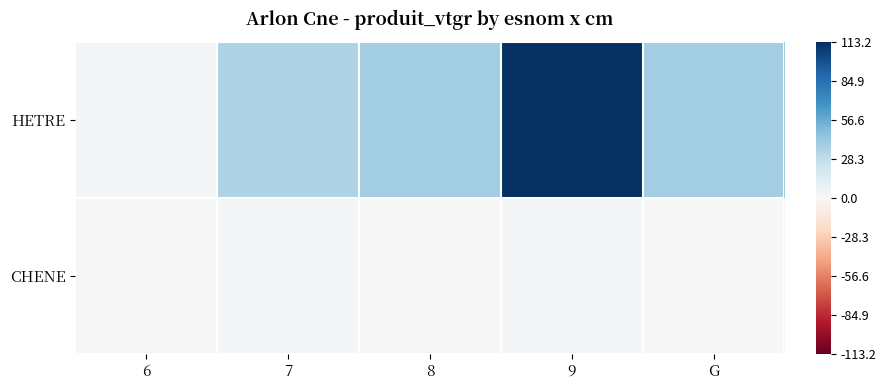

Reading left to right, transcribe all the data shown in this chart.

HETRE: 6=2.6	7=35.1	8=39.5	9=113.2	G=39.0
CHENE: 6=0.0	7=2.0	8=0.0	9=2.5	G=0.0